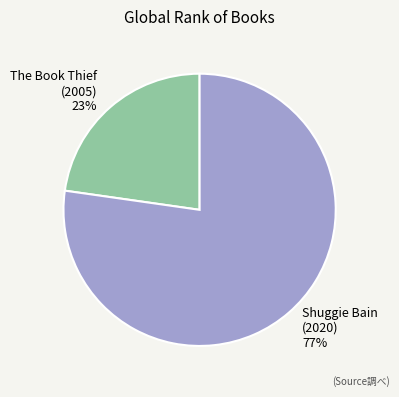

True or false: The Book Thief (2005) accounts for 17% of the total.

False